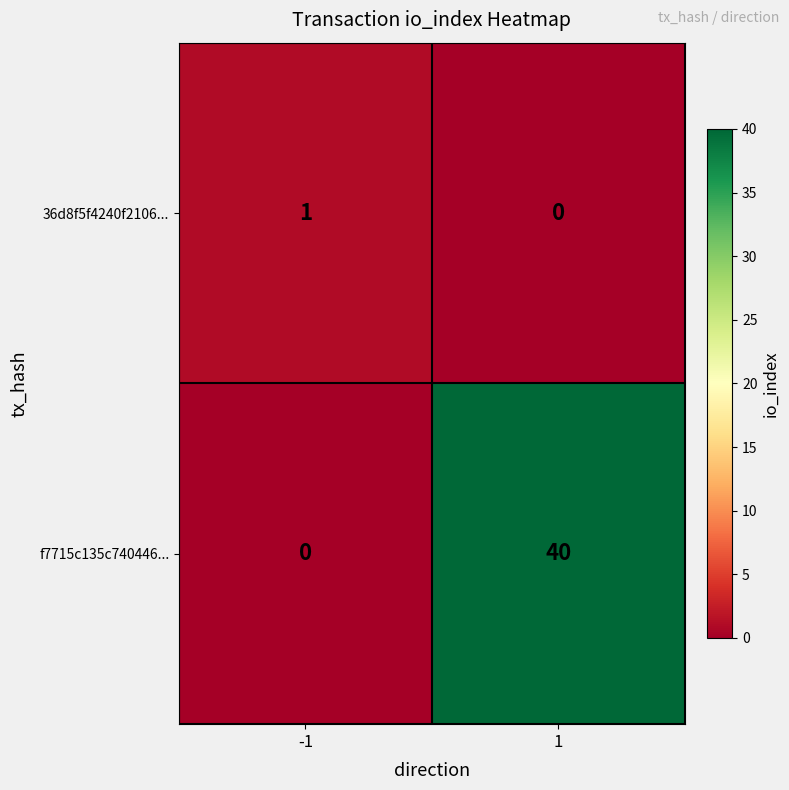

What is the difference between the highest and lowest values at -1?

1